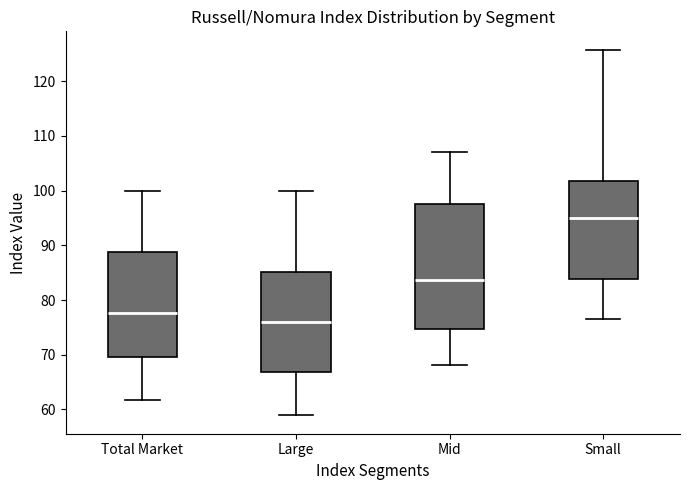

Where is the upper edge of the box for Large on the y-axis? The values are not printed on the chart, so give them approximately, as read against the axis.

85